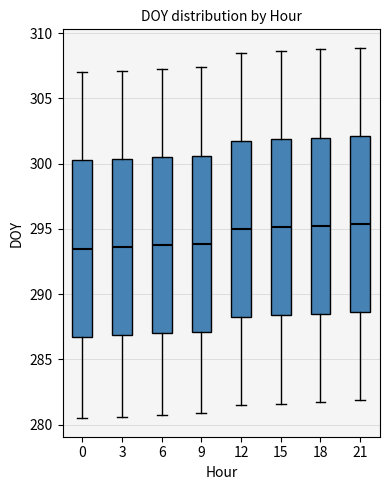

Reading left to right, transcribe this box plot: for each box, give where its median line is, the range the box spans, and where its two whiskers end, as read against the y-axis. The values are not printed on the chart, so give them approximately, as read against the axis.

0: median 293.5, box 287.0 to 300.5, whiskers 280.5 to 307.0
3: median 293.5, box 287.0 to 300.5, whiskers 280.5 to 307.0
6: median 294.0, box 287.0 to 300.5, whiskers 281.0 to 307.5
9: median 294.0, box 287.0 to 300.5, whiskers 281.0 to 307.5
12: median 295.0, box 288.5 to 302.0, whiskers 281.5 to 308.5
15: median 295.0, box 288.5 to 302.0, whiskers 281.5 to 308.5
18: median 295.5, box 288.5 to 302.0, whiskers 282.0 to 309.0
21: median 295.5, box 288.5 to 302.0, whiskers 282.0 to 309.0